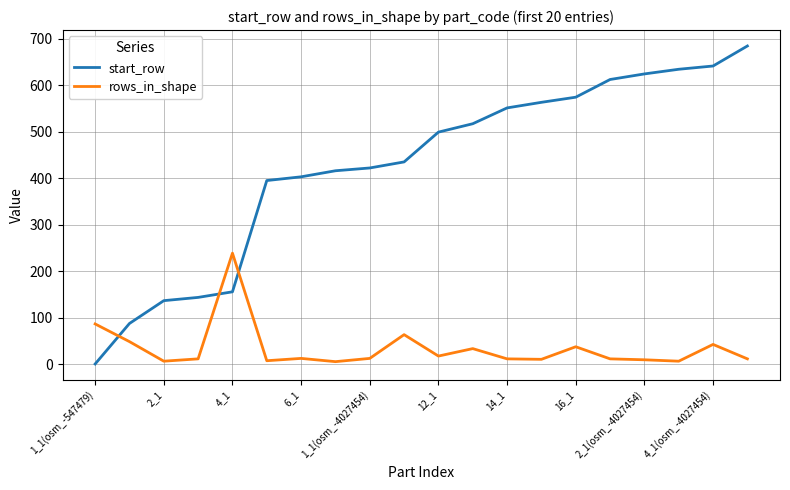

Count the number of categories in the chart.

20